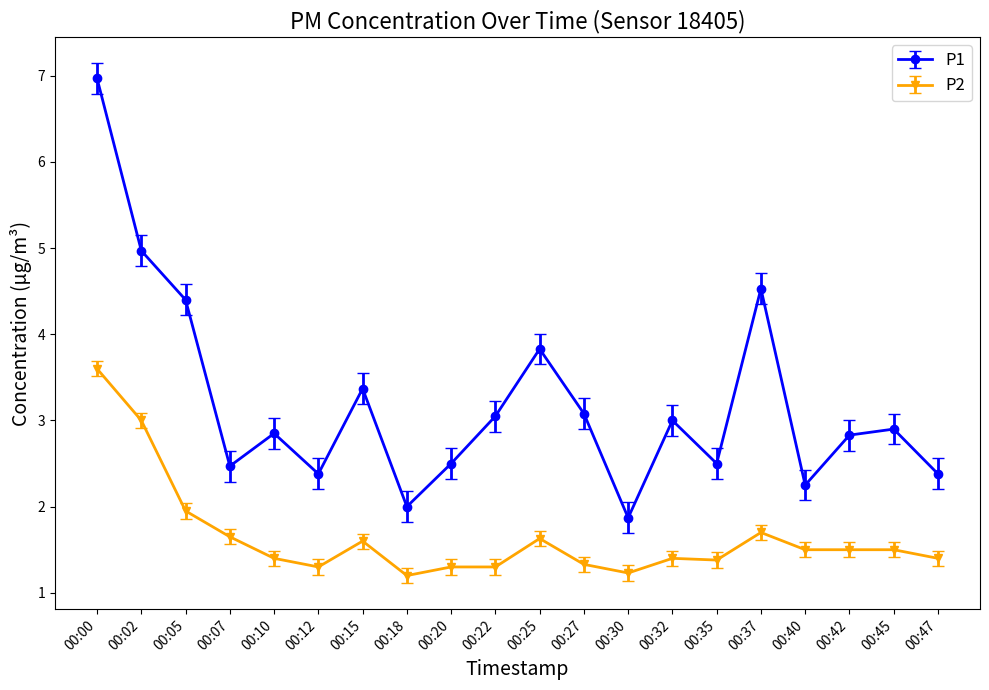

True or false: P2 and P1 intersect in this chart.

False